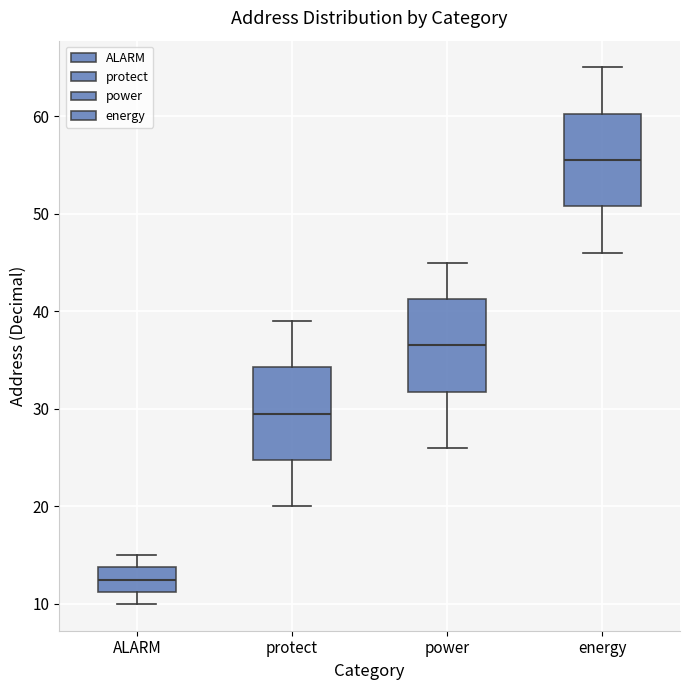

Which box has the lowest median line?

ALARM